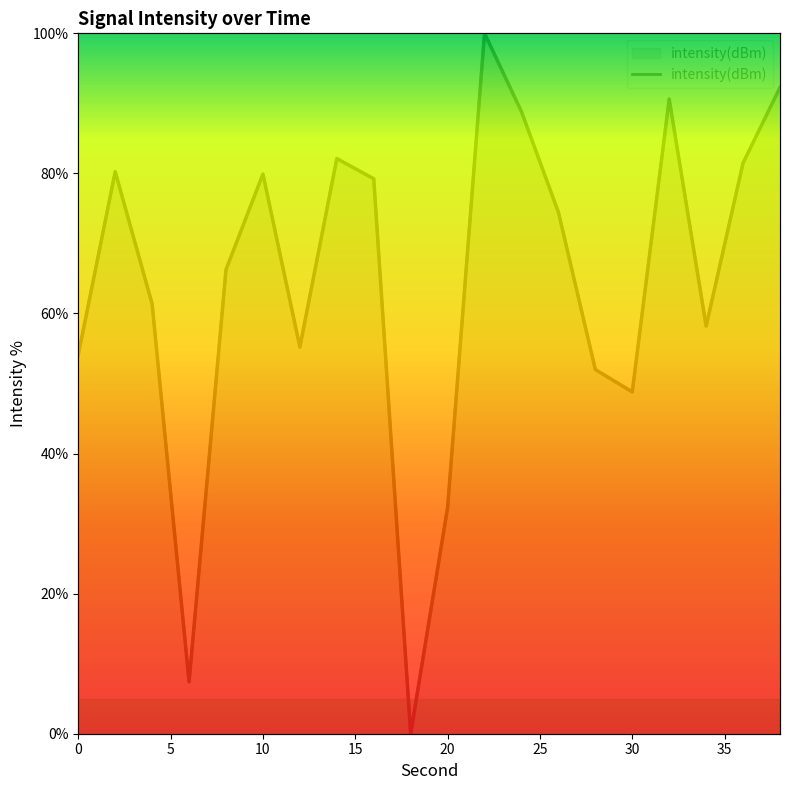

Which label corresponds to the smallest value in the chart?

18